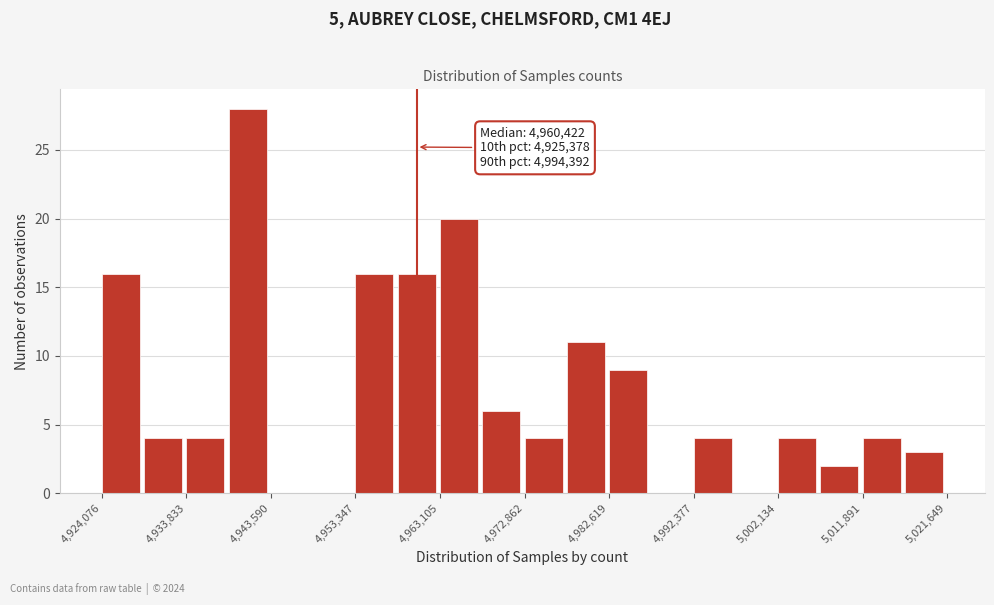

Which range on the x-axis has the tallest bar?

4939000 to 4944000